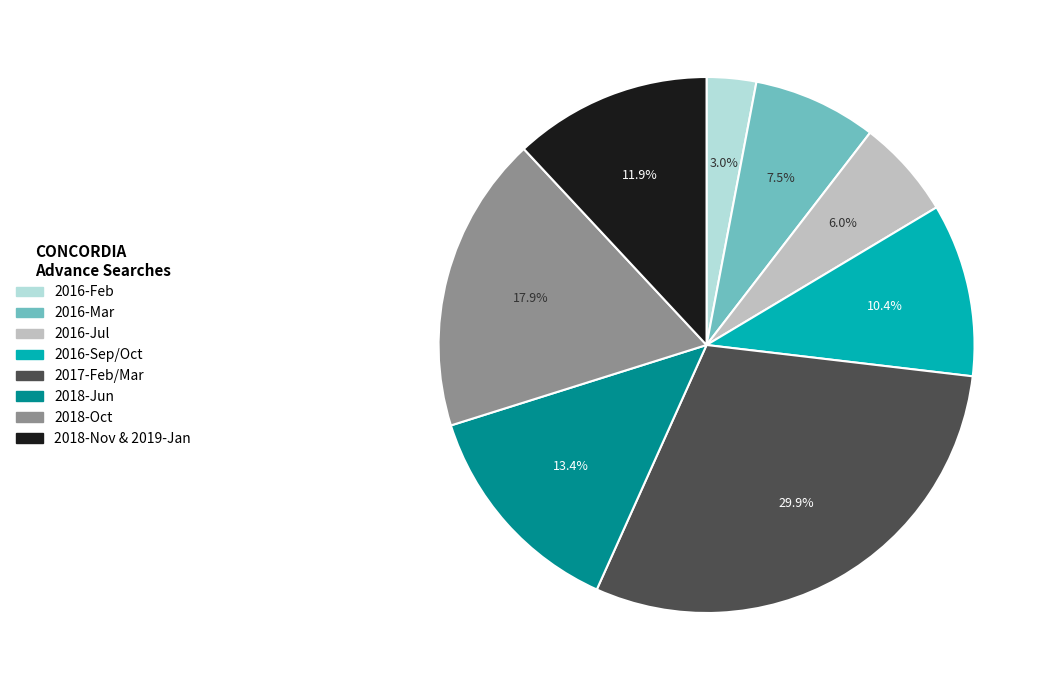

Is there any slice that represents more than half of the pie?

No